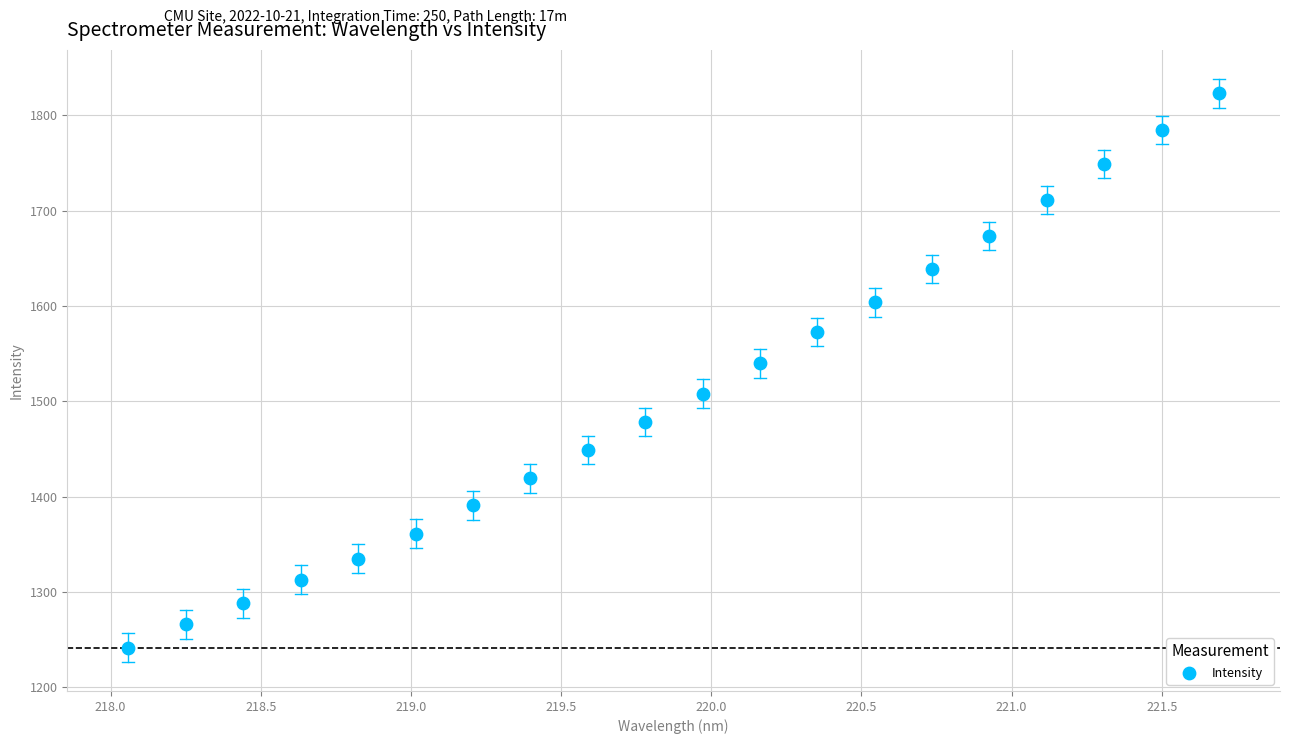

What Y value in the scatter plot is closest to 1532?

1539.8